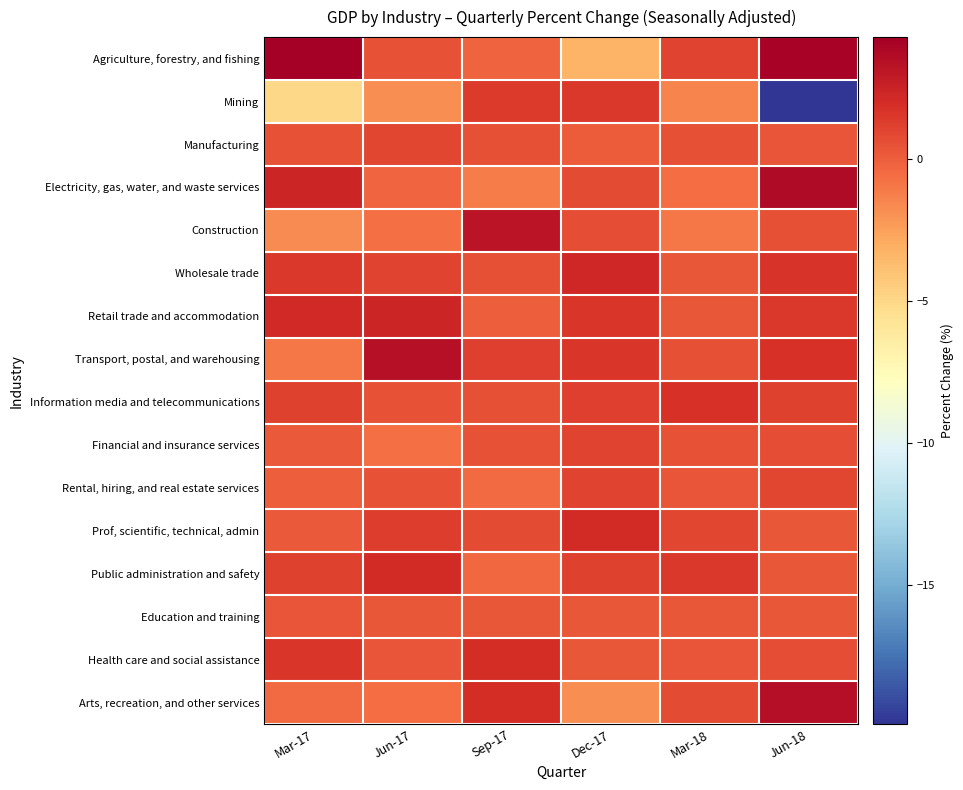

Rank the series by their maximum value, from lowest to highest.

Education and training, Manufacturing, Financial and insurance services, Rental, hiring, and real estate services, Mining, Information media and telecommunications, Health care and social assistance, Prof, scientific, technical, admin, Public administration and safety, Wholesale trade, Retail trade and accommodation, Construction, Transport, postal, and warehousing, Arts, recreation, and other services, Electricity, gas, water, and waste services, Agriculture, forestry, and fishing